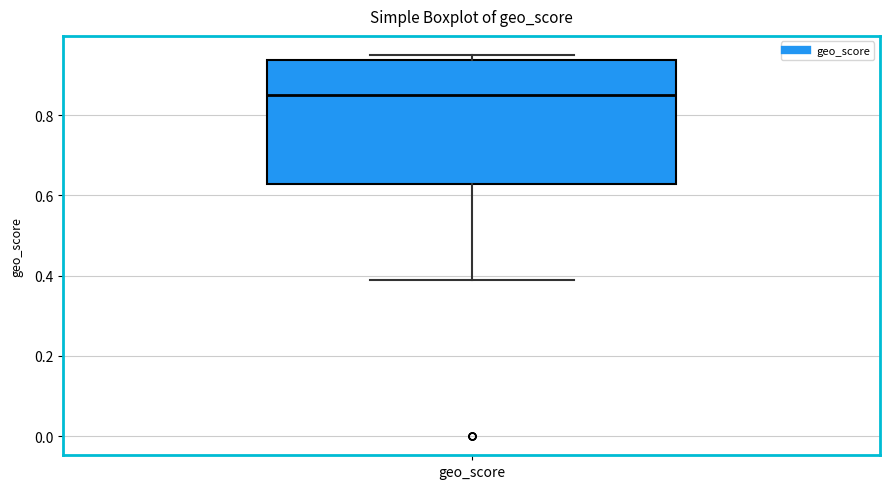

Read this box plot against the y-axis: the position of the median line, the range covered by the box, and the ends of both whiskers. The values are not printed on the chart, so give them approximately, as read against the axis.

median 0.86, box 0.62 to 0.94, whiskers 0.40 to 0.96